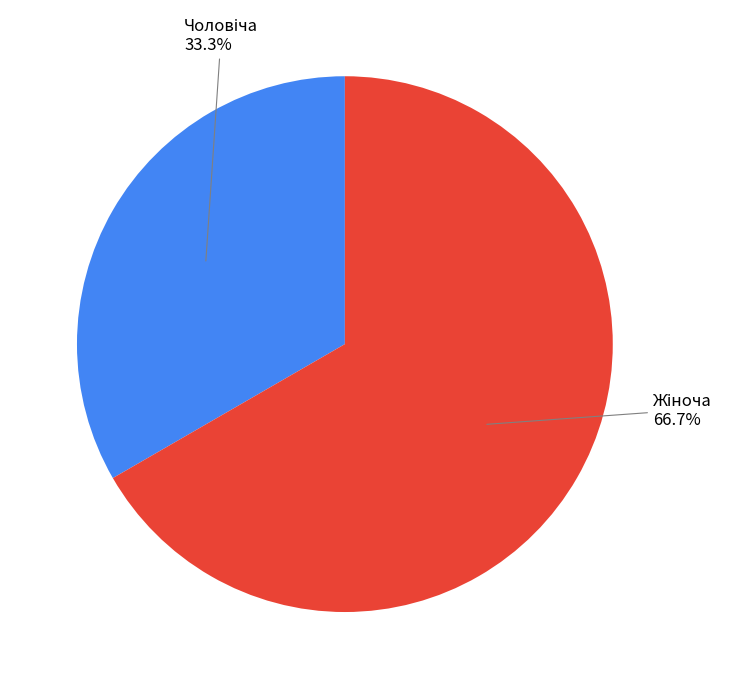

Is there a majority slice in this chart?

Yes